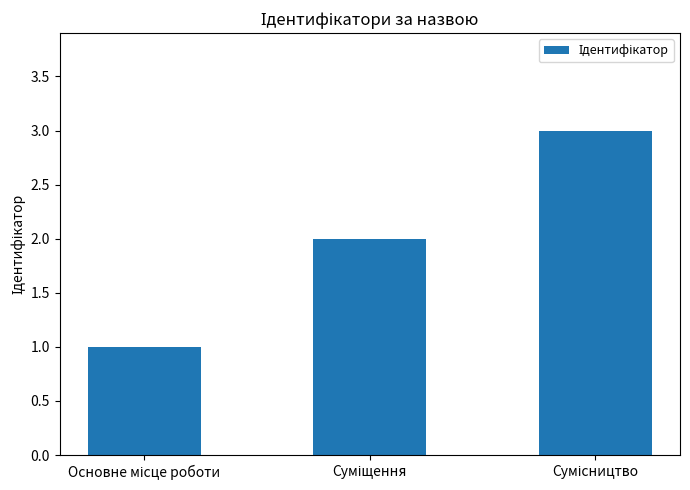

What is the greatest value displayed?

3